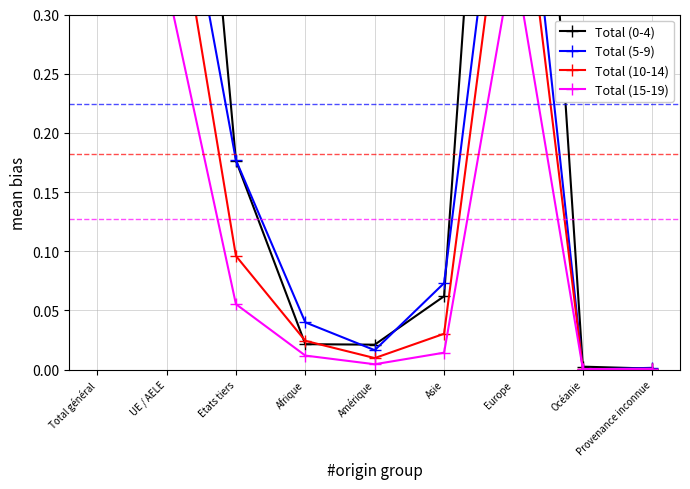

At which category does Total (10-14) reach its first local valley?

Amérique